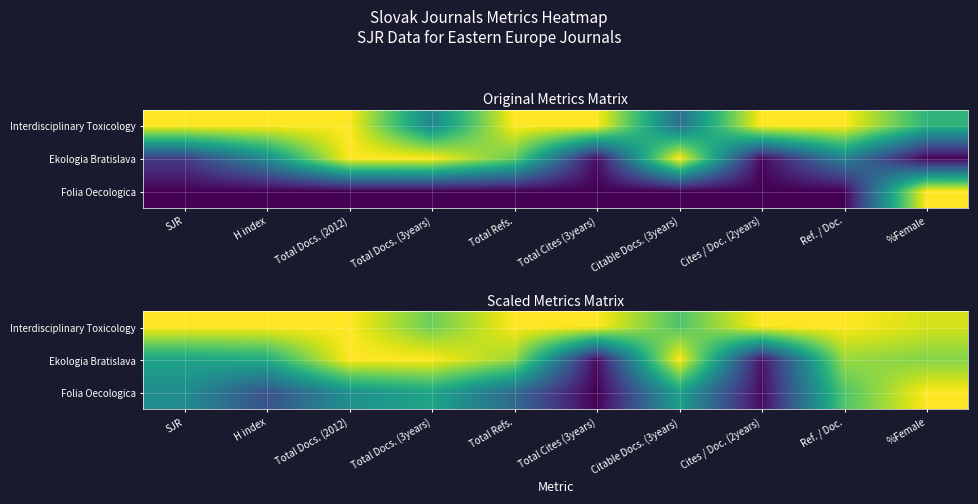

At which category is the sum across all series the highest?

%Female